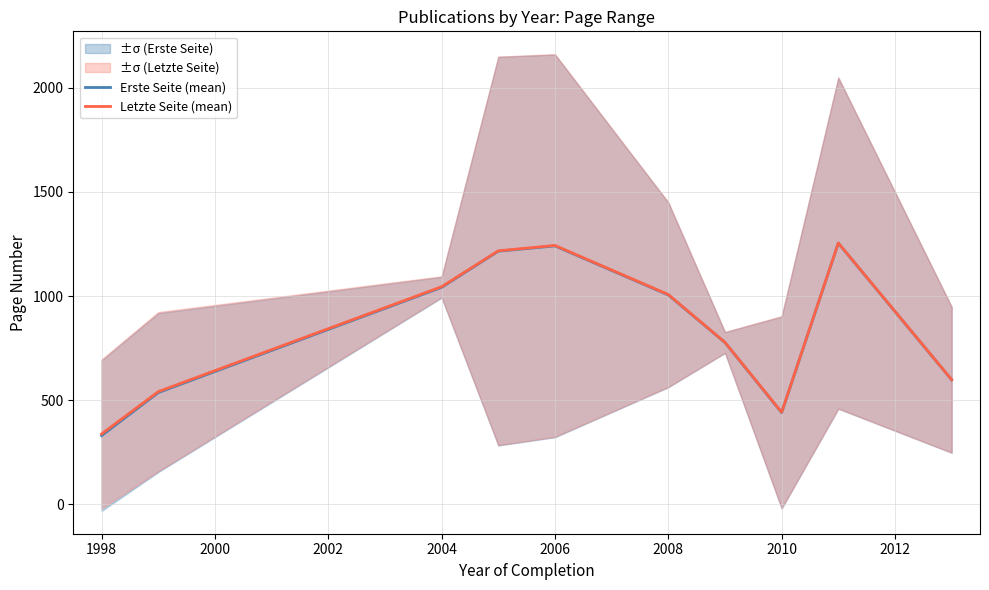

Is it true that Letzte Seite (mean) equals 338.5 at 1998?

True